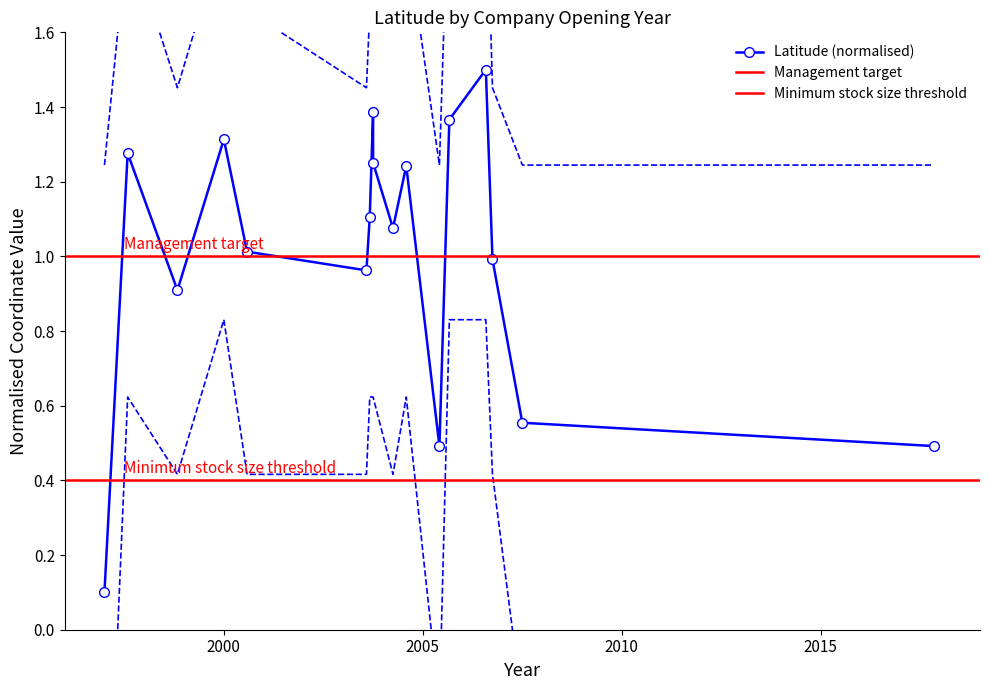

What is the label of the 11th point from the left?

2004-08-31